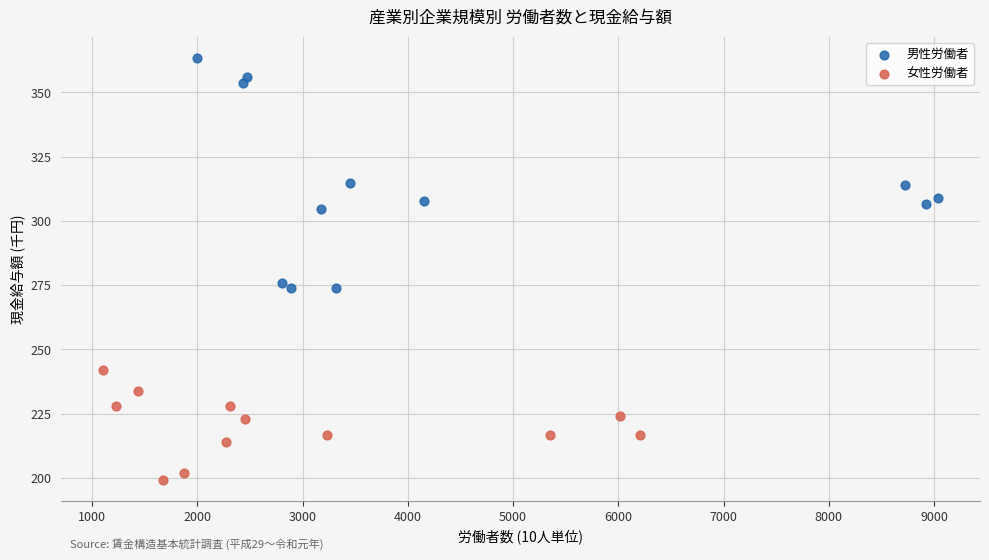

What are all the series names shown in the legend?

男性労働者, 女性労働者